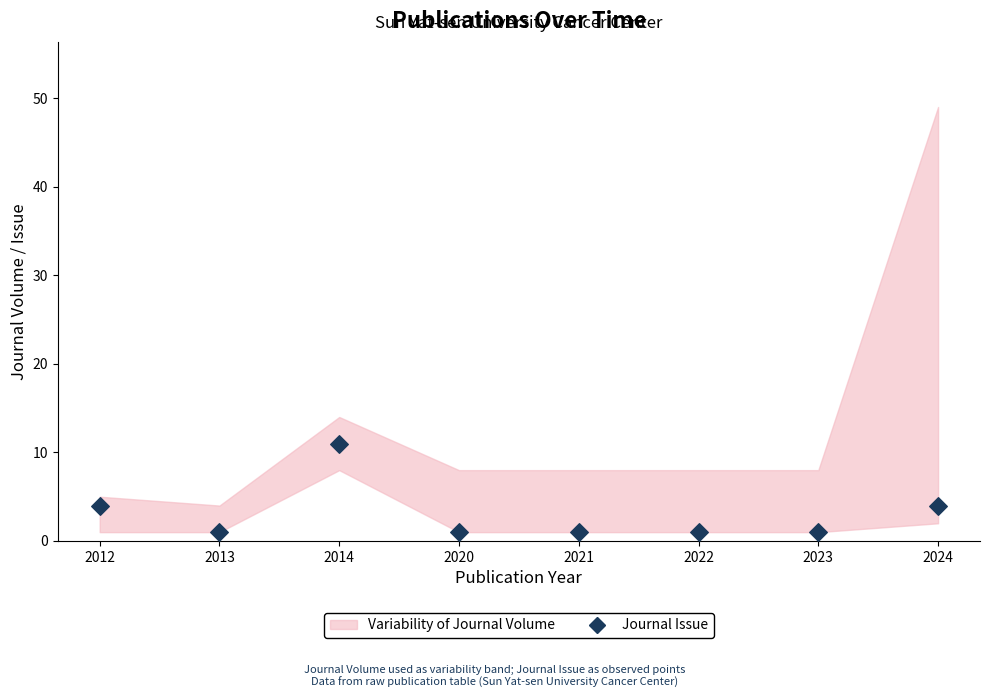

What is the average Y value?

3